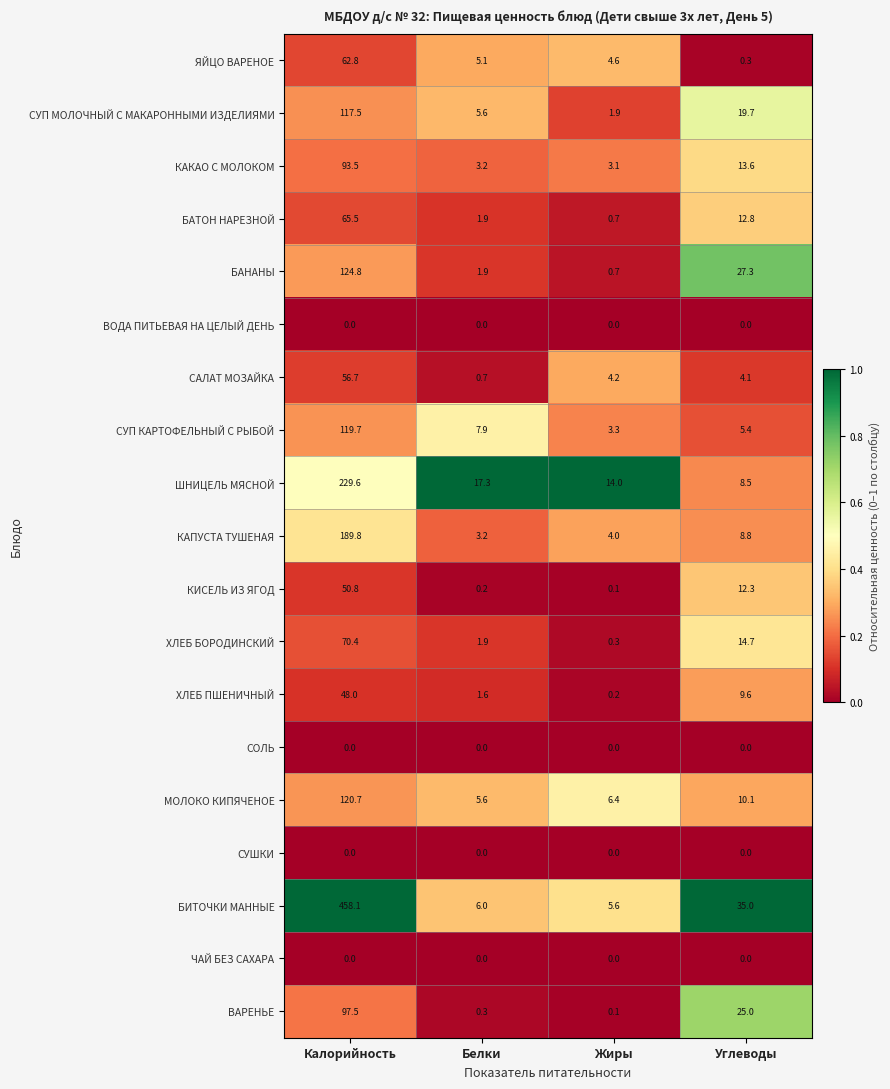

At how many categories does at least one series exceed 0?

4